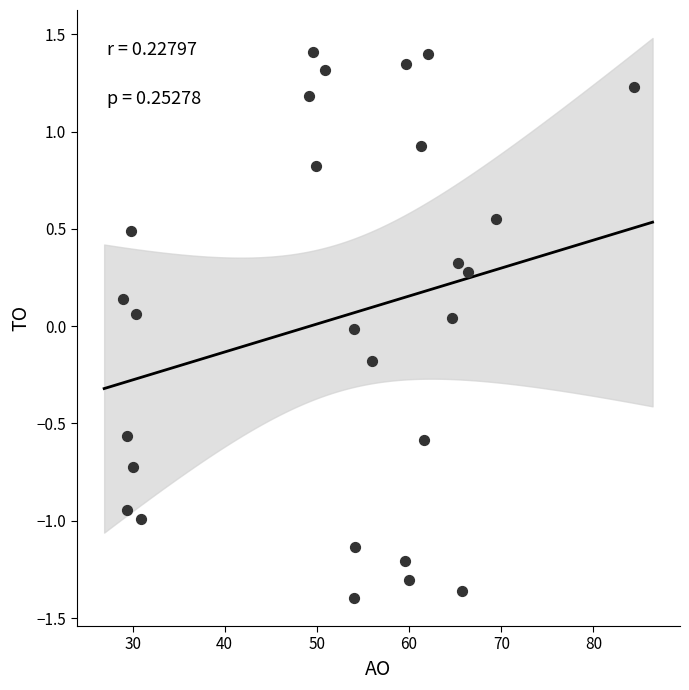

What is the range of X values (max minus min)?

55.5